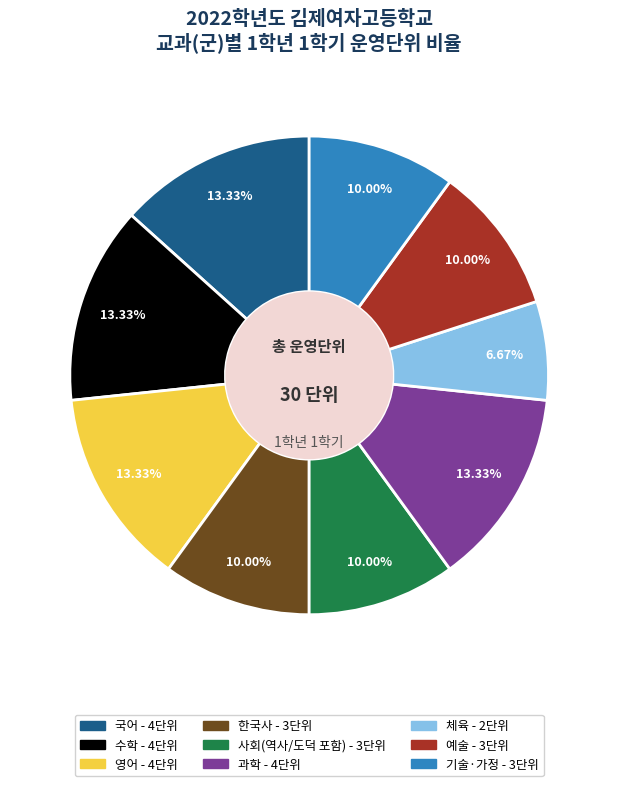

Does any single category account for the majority?

No